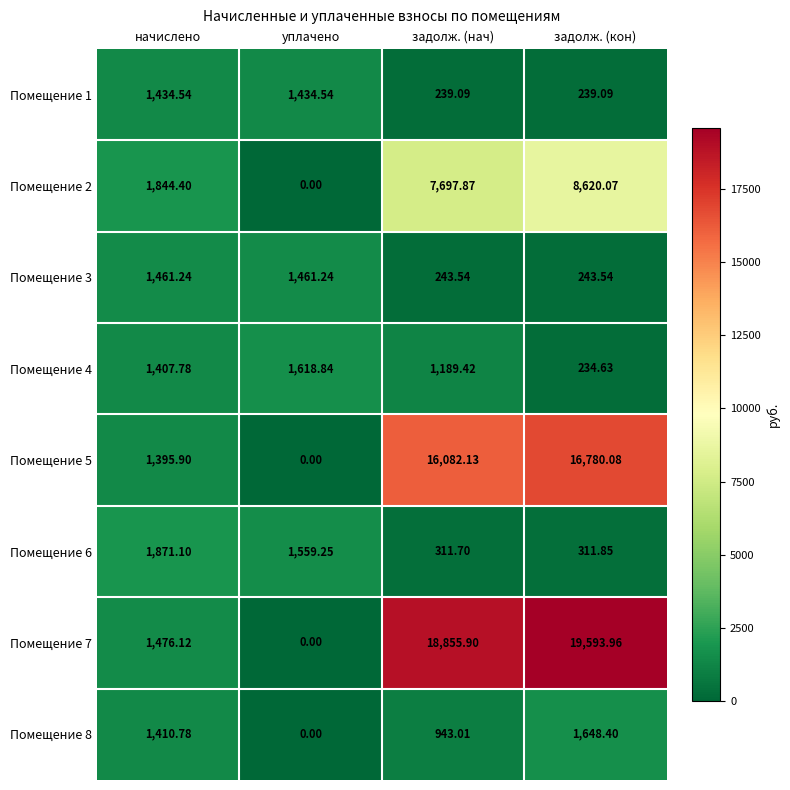

At which category does the chart reach its peak across all series?

задолж. (кон)